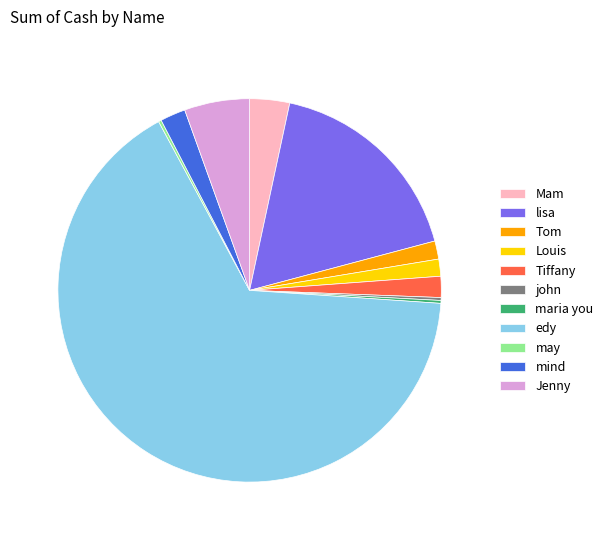

Between mind and Mam, which is larger?

Mam